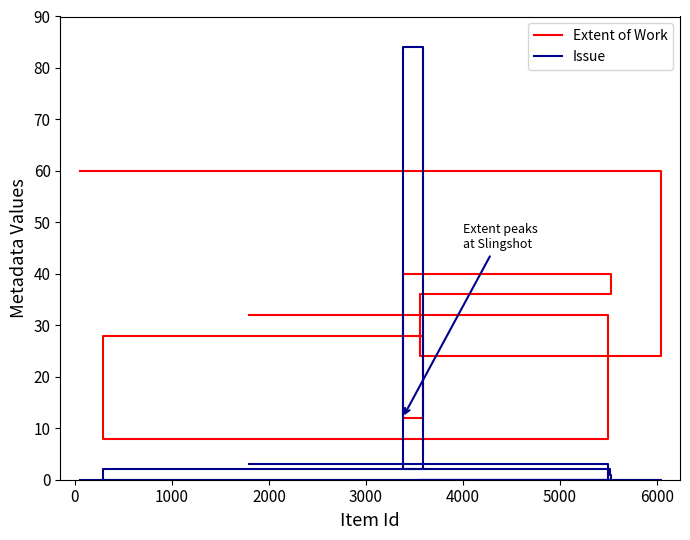

The Extent of Work series shows 14 at 6000. True or false?

False